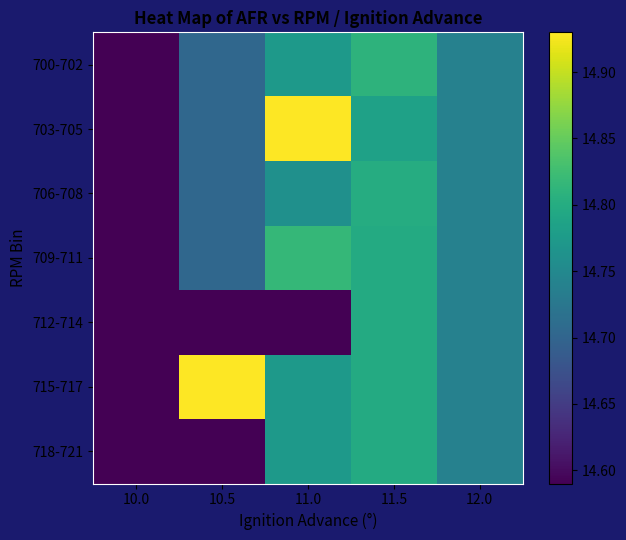

Between 10.5 and 11.5, which series saw the biggest shift?

712-714